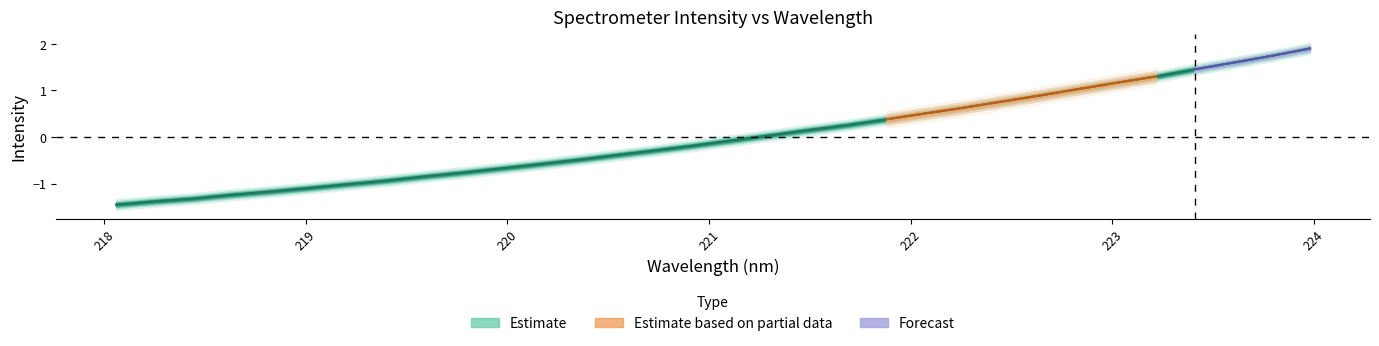

What is the difference between the values at 222.8355 and 223.5987?

0.6